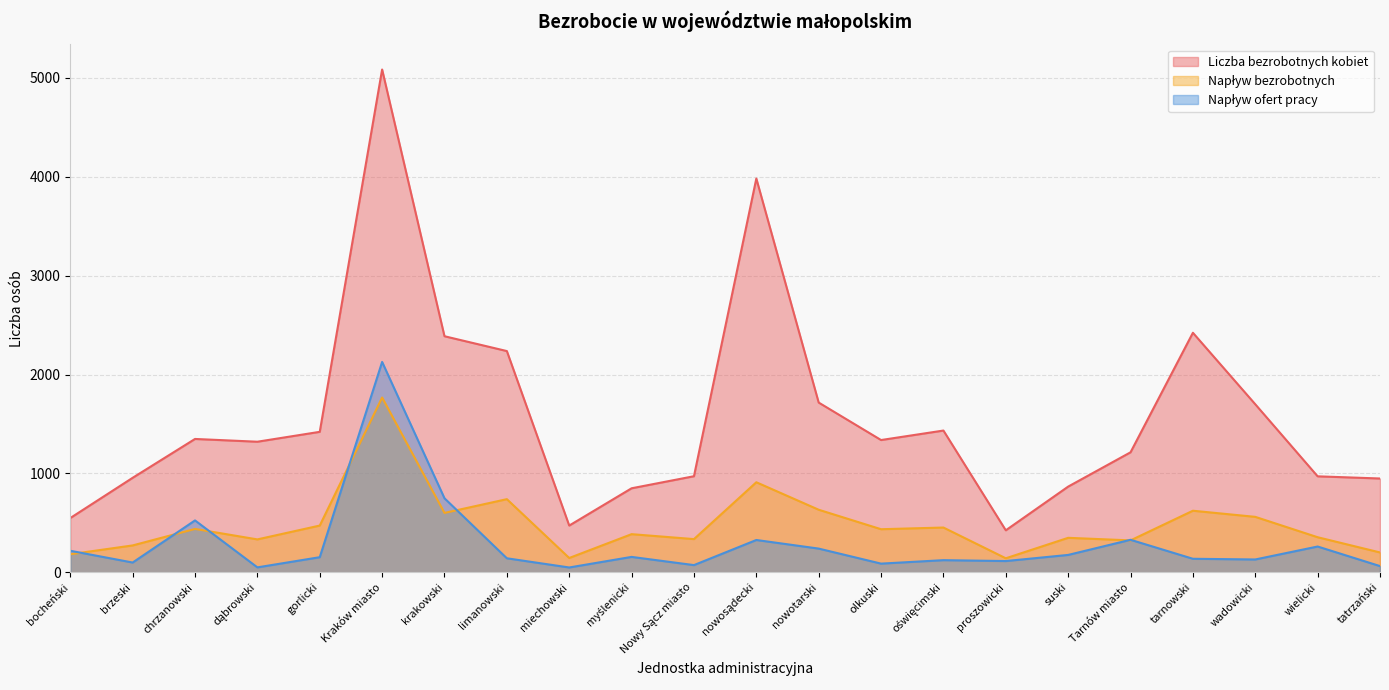

Rank the series at krakowski from lowest to highest value.

Napływ bezrobotnych, Napływ ofert pracy, Liczba bezrobotnych kobiet